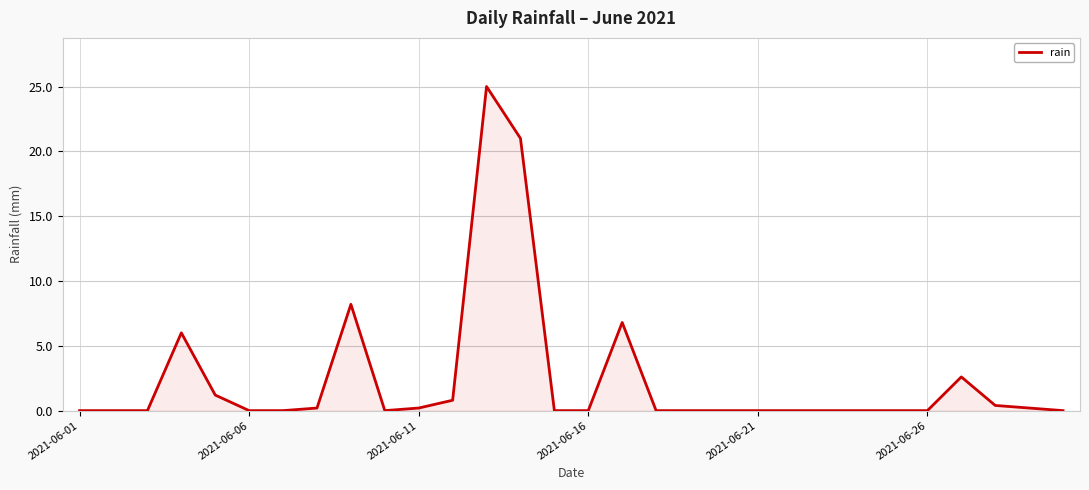

What is the maximum value shown in the chart?

25.0